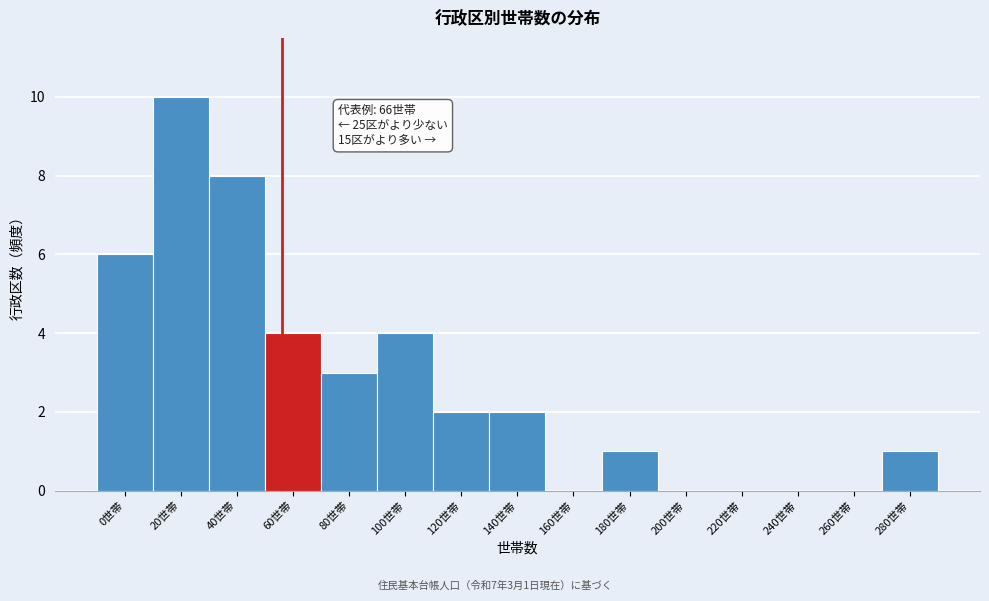

Reading left to right, list all the values displayed in this chart.

0世帯=6	20世帯=10	40世帯=8	60世帯=4	80世帯=3	100世帯=4	120世帯=2	140世帯=2	160世帯=0	180世帯=1	200世帯=0	220世帯=0	240世帯=0	260世帯=0	280世帯=1